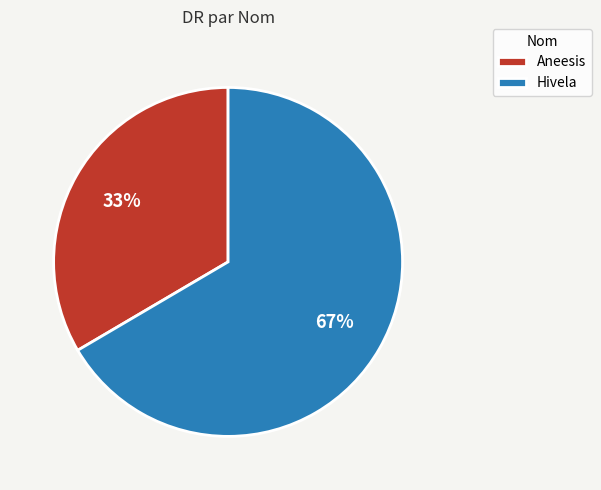

True or false: Aneesis accounts for 33% of the total.

True